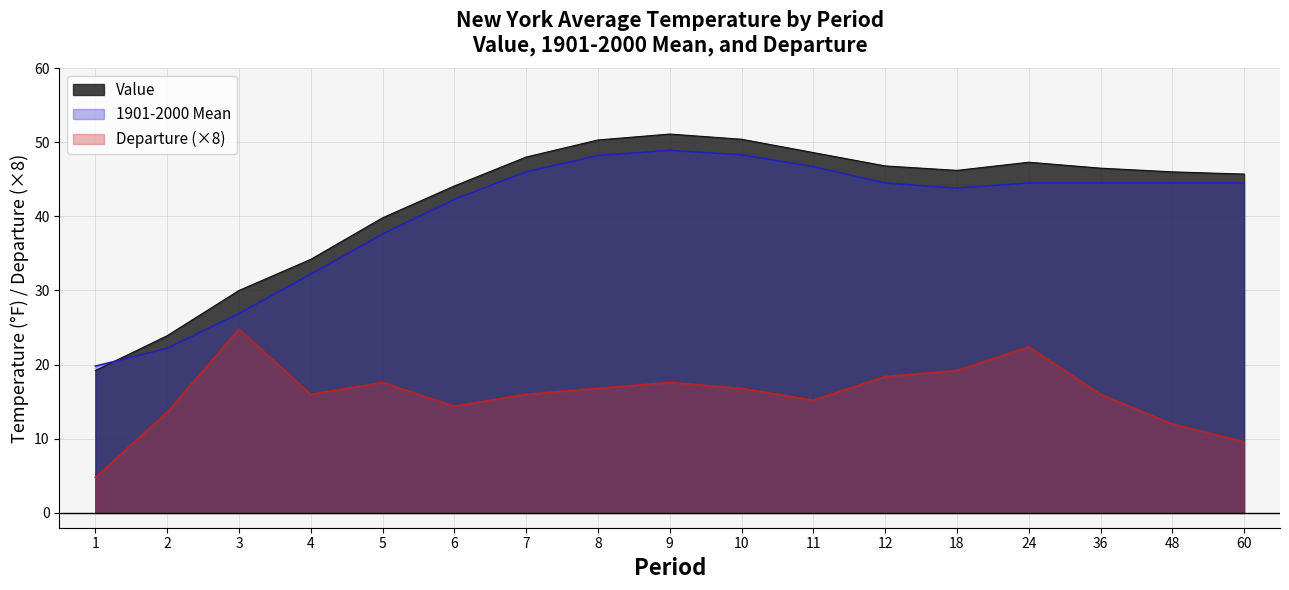

In Departure, how many points are lower than both neighbors (excluding endpoints)?

3